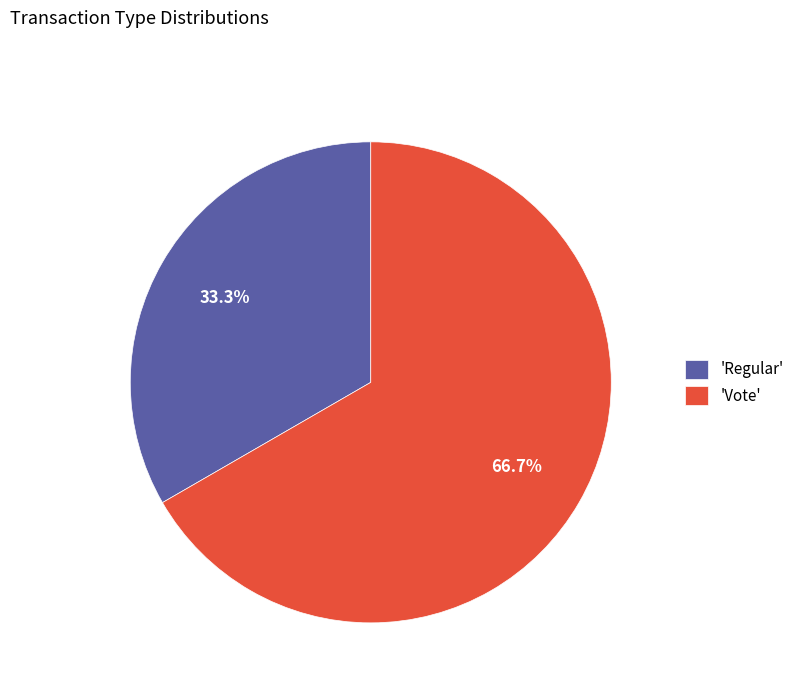

Does any single category account for the majority?

Yes